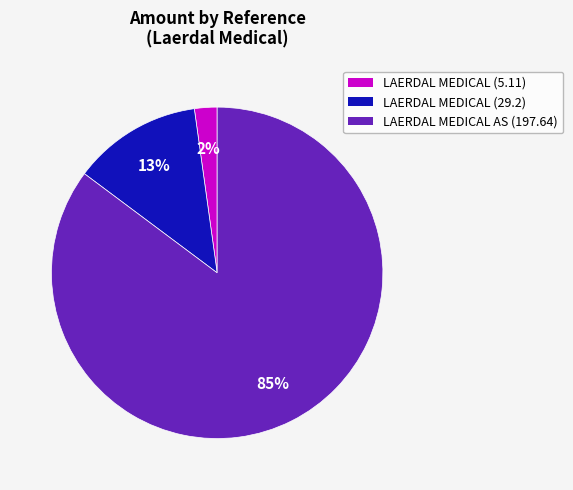

Do LAERDAL MEDICAL (5.11) and LAERDAL MEDICAL (29.2) together represent more than half of the pie?

No